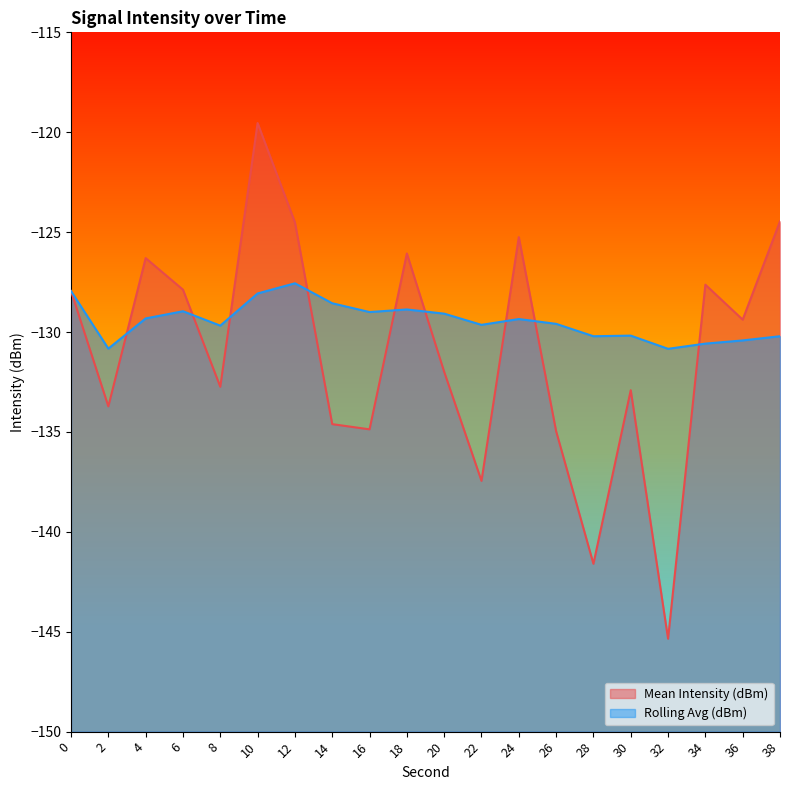

How many categories are shown in the chart?

20